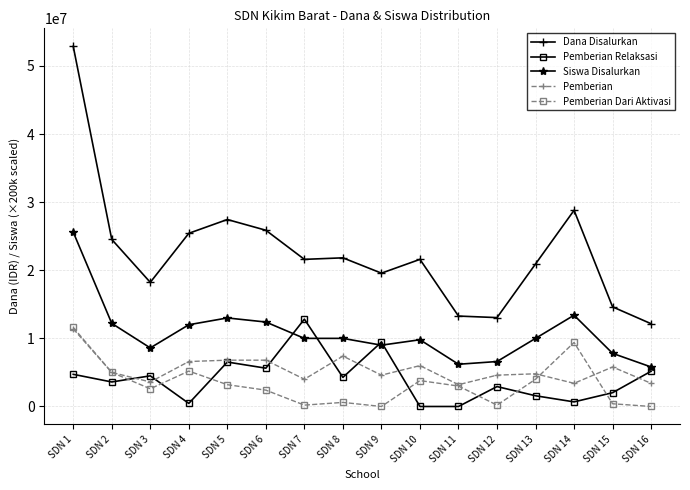

What are all the series names shown in the legend?

Dana Disalurkan, Pemberian Relaksasi, Siswa Disalurkan, Pemberian, Pemberian Dari Aktivasi